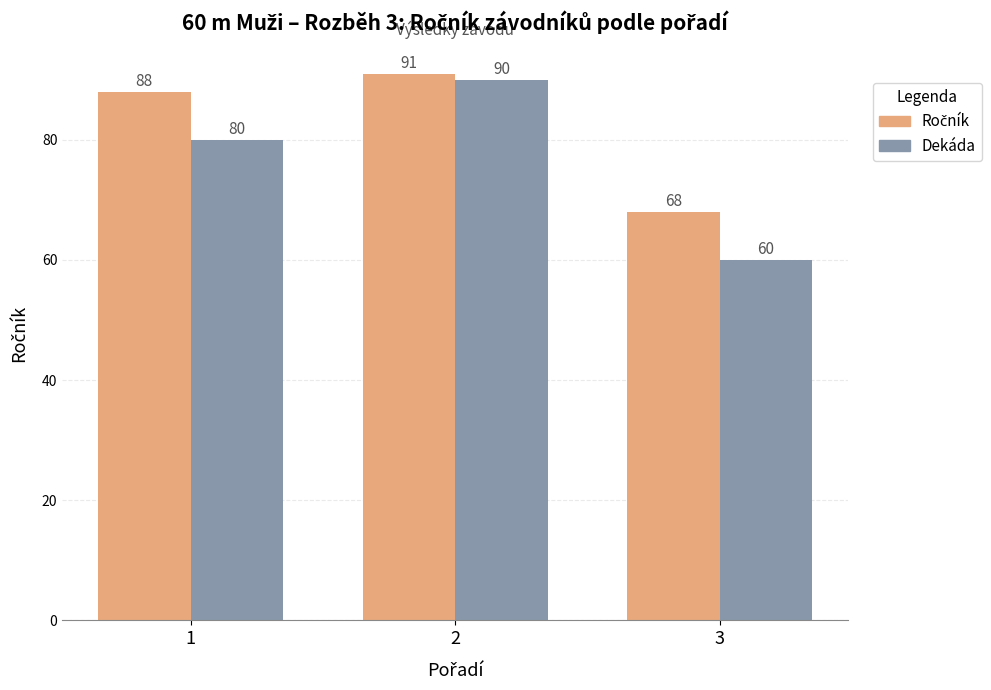

Count the Dekáda values in the range 60 to 90.

3